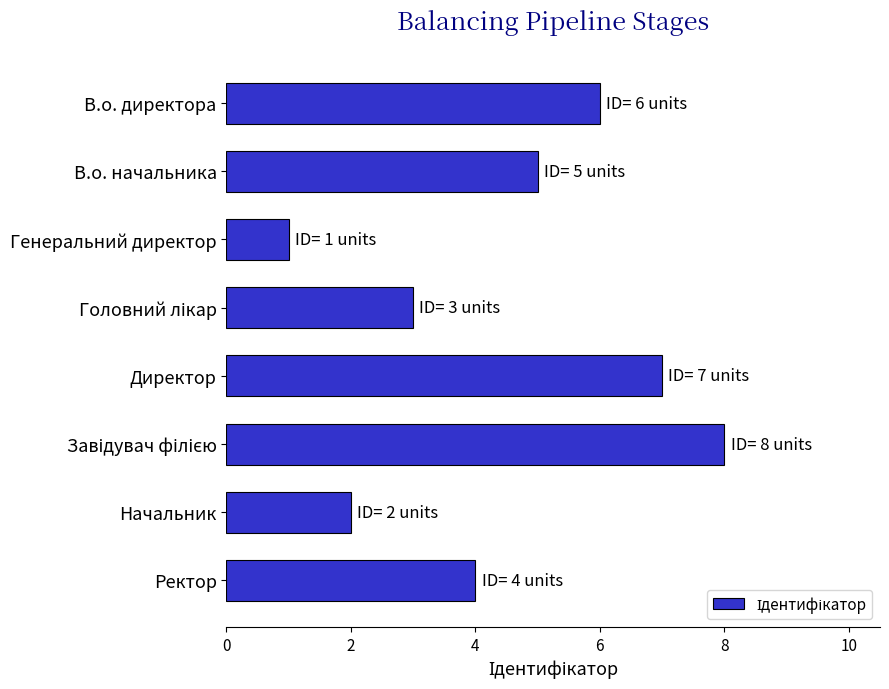

What is the maximum value shown in the chart?

8